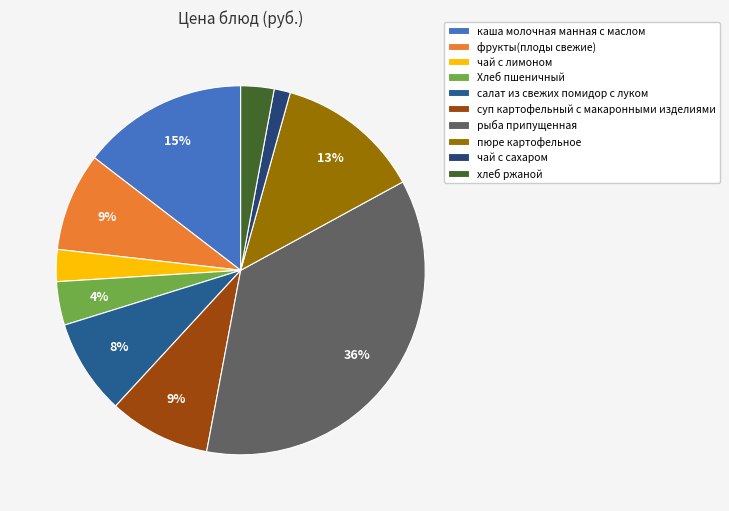

How many slices are in this pie chart?

10